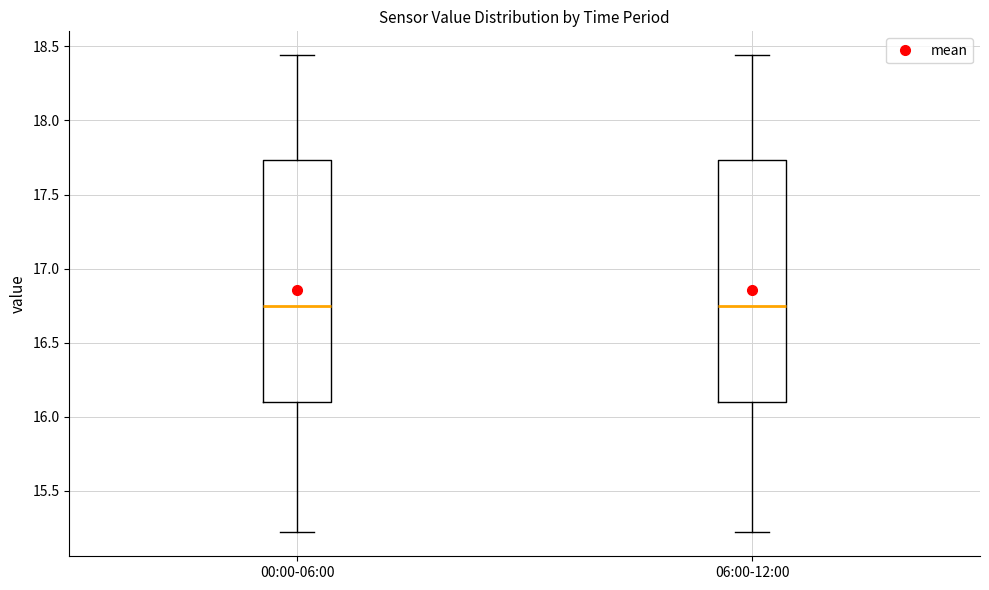

Reading left to right, read every box against the y-axis: the position of its median line, the range the box covers, and the ends of its whiskers. The values are not printed on the chart, so give them approximately, as read against the axis.

00:00-06:00: median 16.75, box 16.10 to 17.75, whiskers 15.20 to 18.45
06:00-12:00: median 16.75, box 16.10 to 17.75, whiskers 15.20 to 18.45